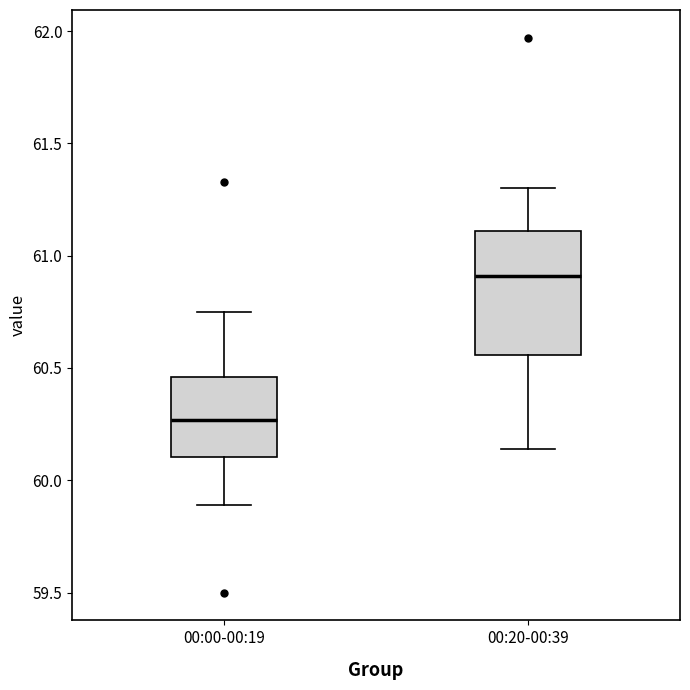

Which box has the lowest median line?

00:00-00:19